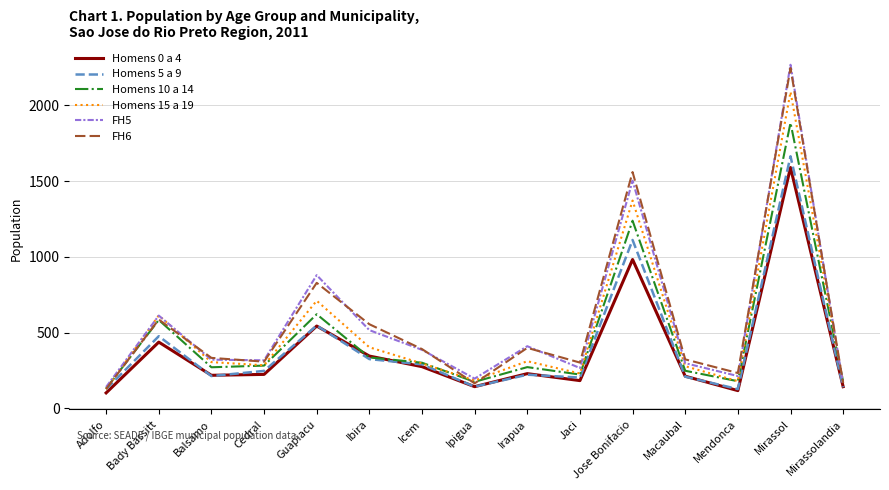

What is the maximum value shown in the chart?

2268